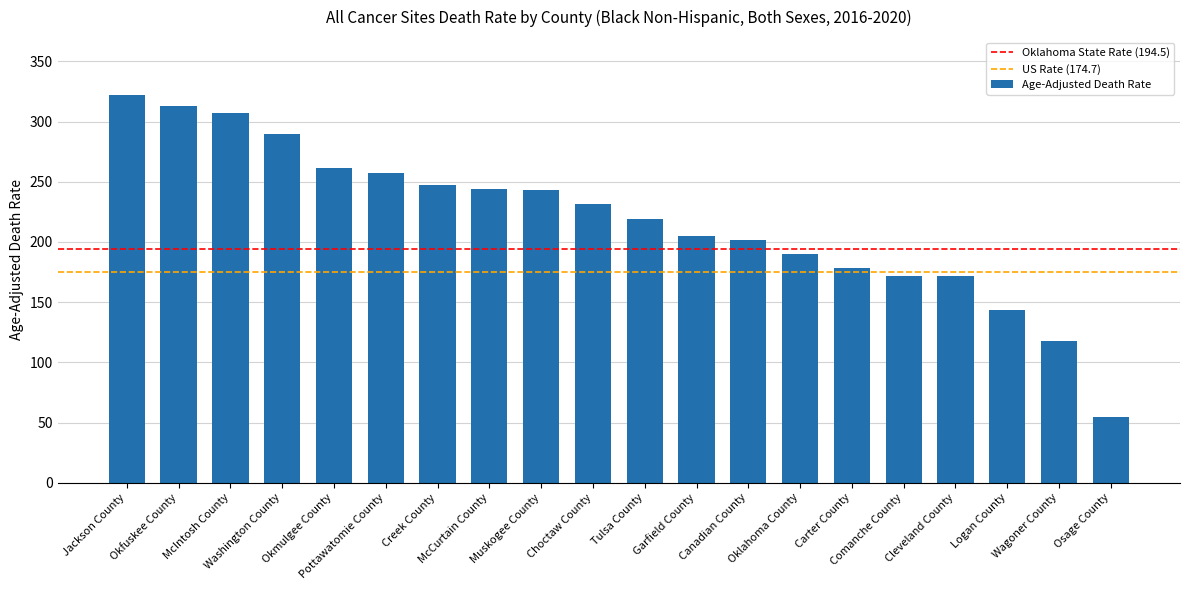

True or false: the data shows 117.9 at Wagoner County.

True